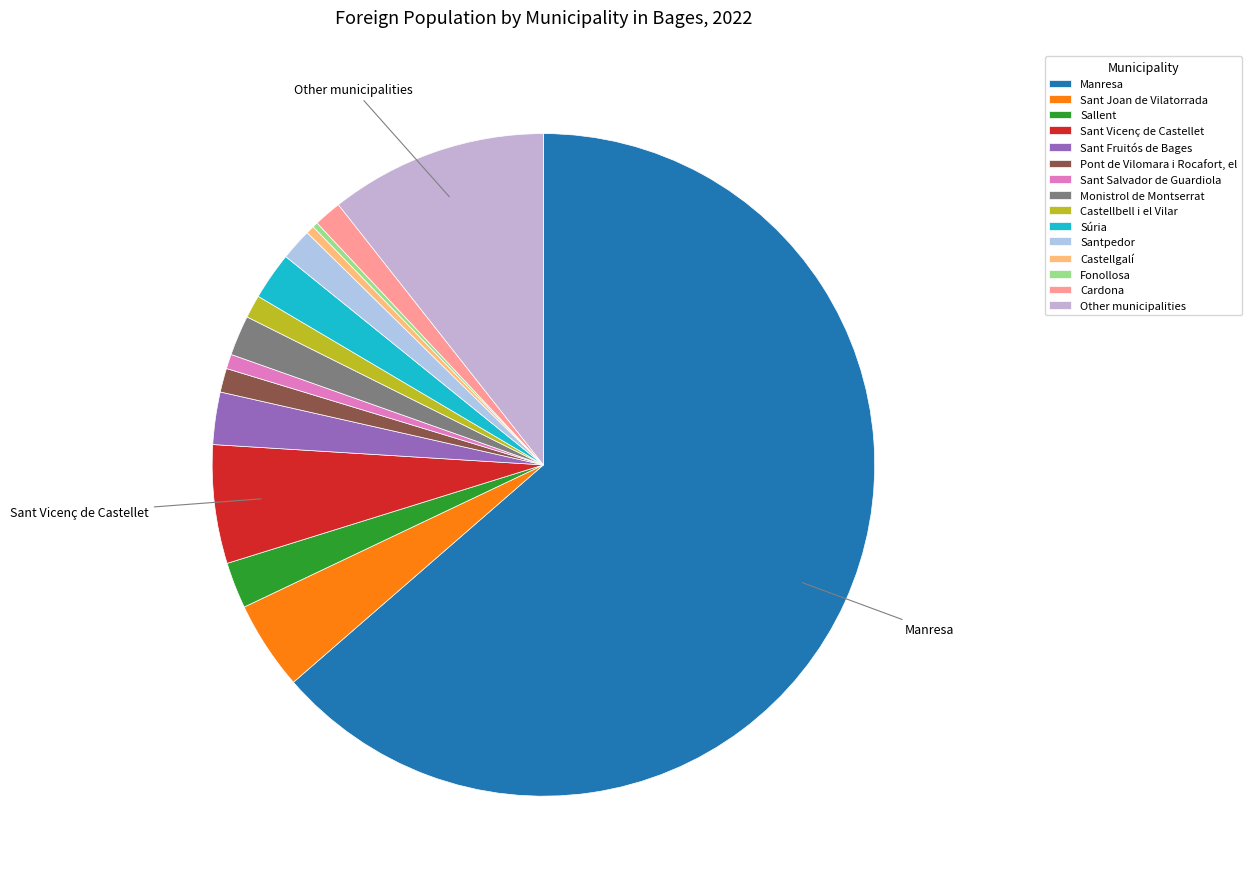

To the nearest percent, what percentage of the pie is Monistrol de Montserrat?

2%